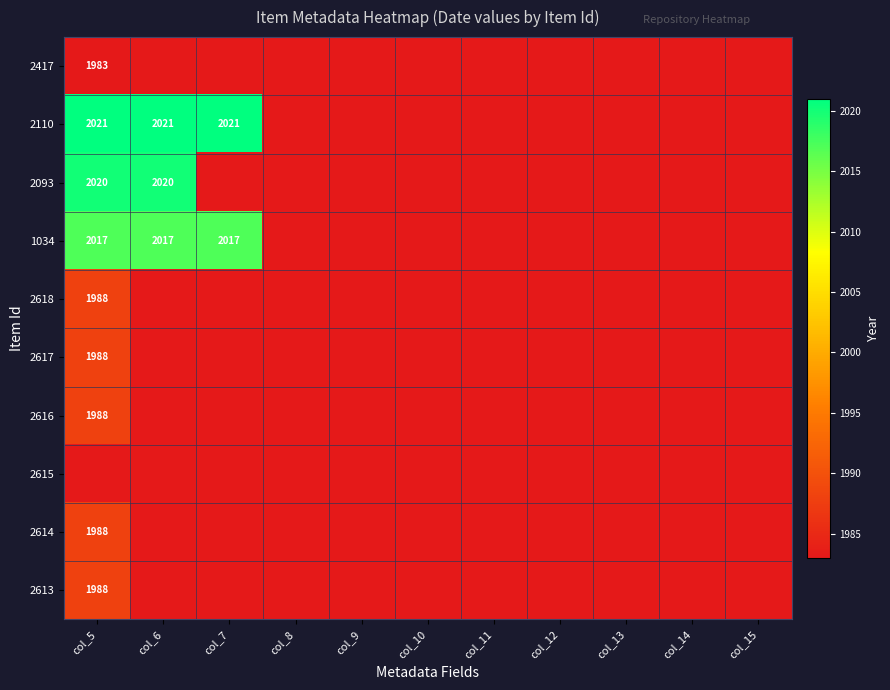

Is the value of 1034 at col_7 greater than the value of 2093 at col_6?

No